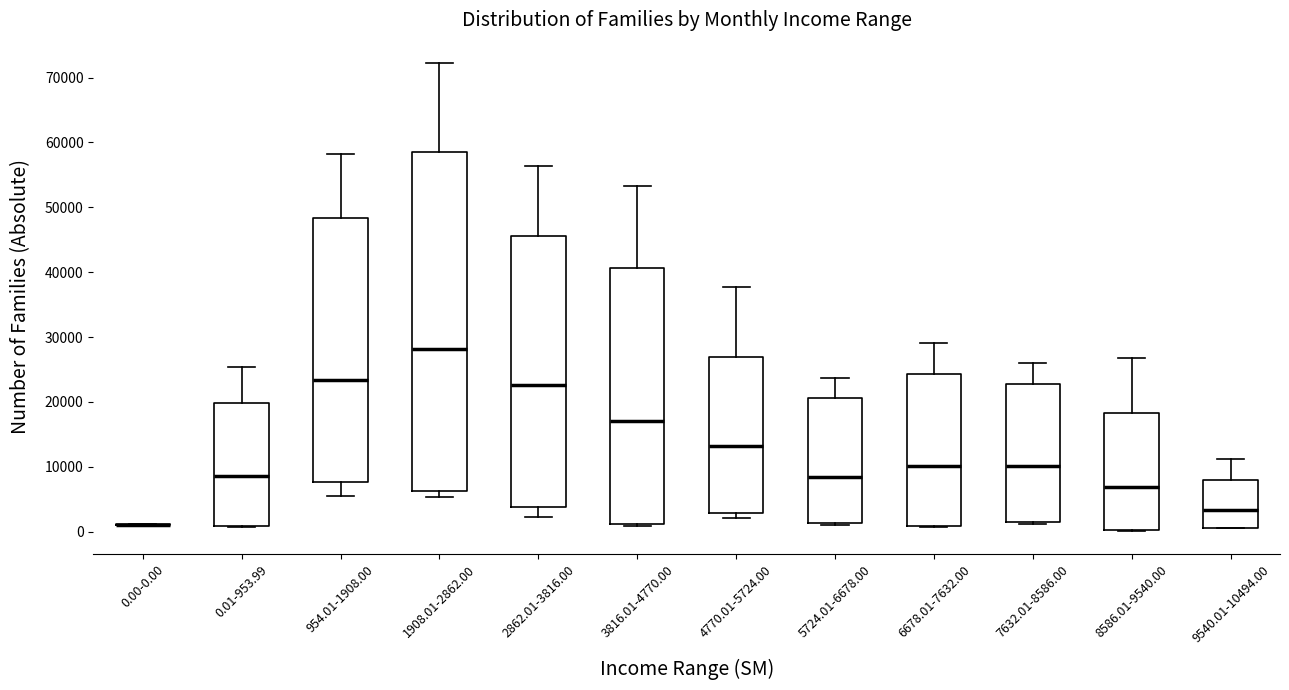

Reading left to right, transcribe this box plot: for each box, give where its median line is, the range the box spans, and where its two whiskers end, as read against the y-axis. The values are not printed on the chart, so give them approximately, as read against the axis.

0.00-0.00: box collapsed to a line at 1000, whiskers 1000 to 1000
0.01-953.99: median 9000, box 1000 to 20000, whiskers 1000 to 25000
954.01-1908.00: median 23000, box 8000 to 48000, whiskers 6000 to 58000
1908.01-2862.00: median 28000, box 6000 to 59000, whiskers 5000 to 72000
2862.01-3816.00: median 23000, box 4000 to 46000, whiskers 2000 to 56000
3816.01-4770.00: median 17000, box 1000 to 41000, whiskers 1000 to 53000
4770.01-5724.00: median 13000, box 3000 to 27000, whiskers 2000 to 38000
5724.01-6678.00: median 8000, box 1000 to 21000, whiskers 1000 to 24000
6678.01-7632.00: median 10000, box 1000 to 24000, whiskers 1000 to 29000
7632.01-8586.00: median 10000, box 1000 to 23000, whiskers 1000 to 26000
8586.01-9540.00: median 7000, box 0 to 18000, whiskers 0 to 27000
9540.01-10494.00: median 3000, box 1000 to 8000, whiskers 0 to 11000